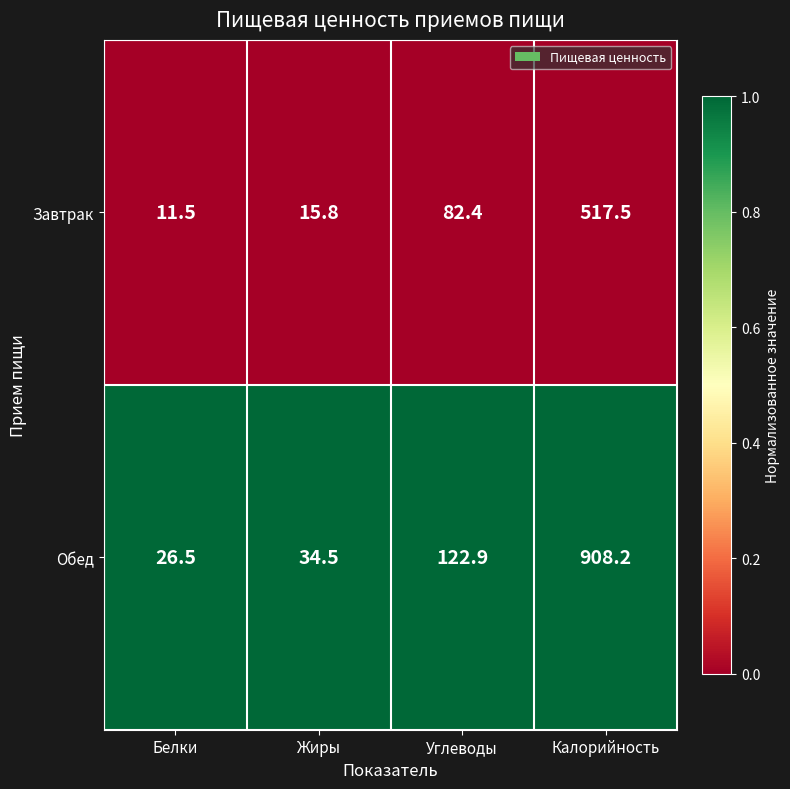

Which series has the largest total across all categories?

Обед